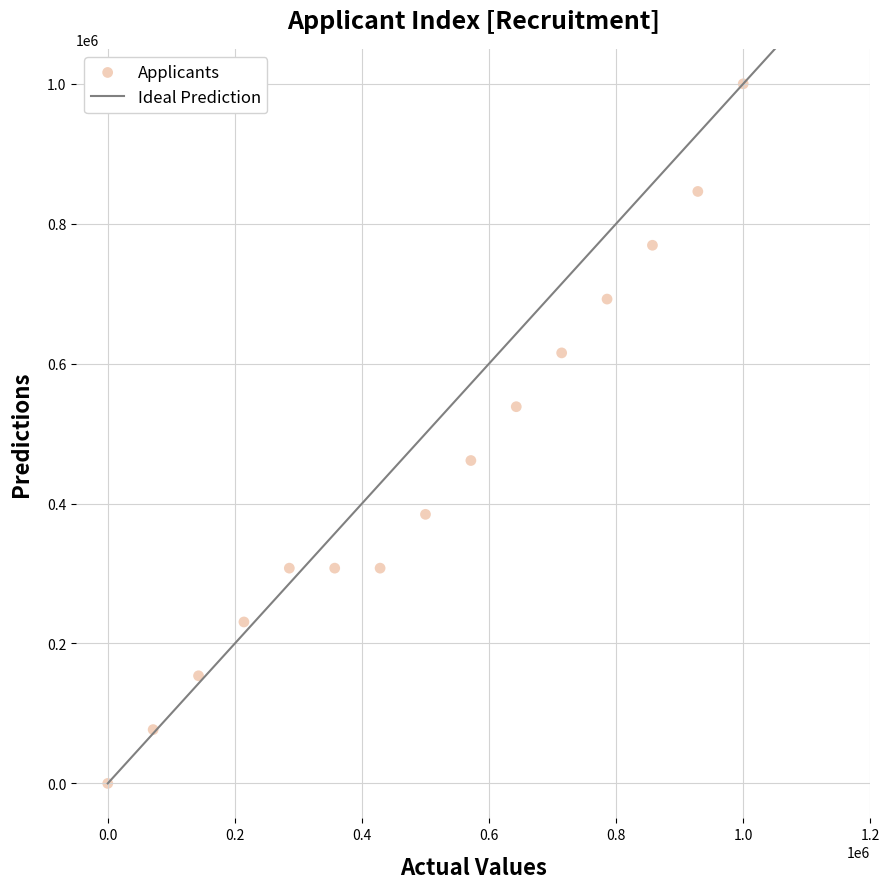

What is the range of X values (max minus min)?

1000000.0